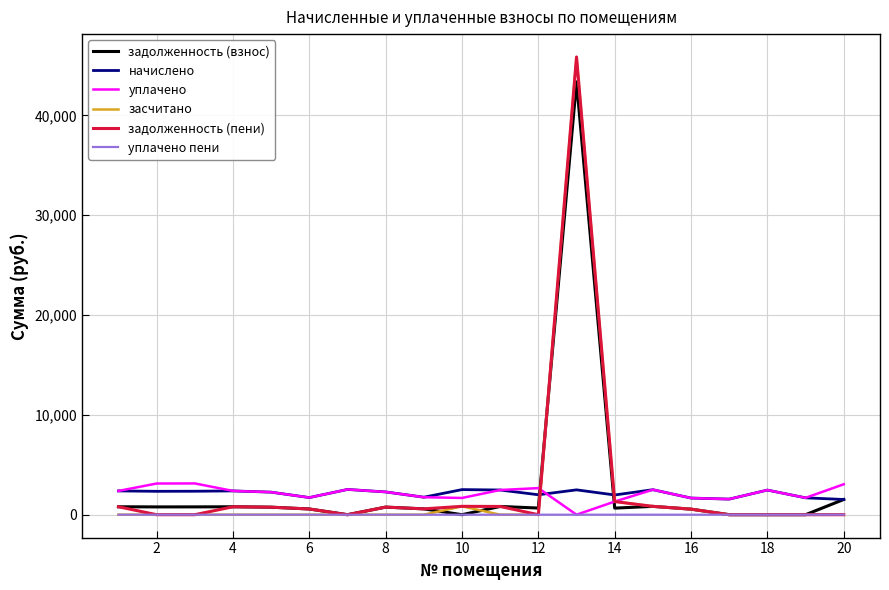

Which series ends up on top after the final intersection of начислено and задолженность (пени)?

начислено